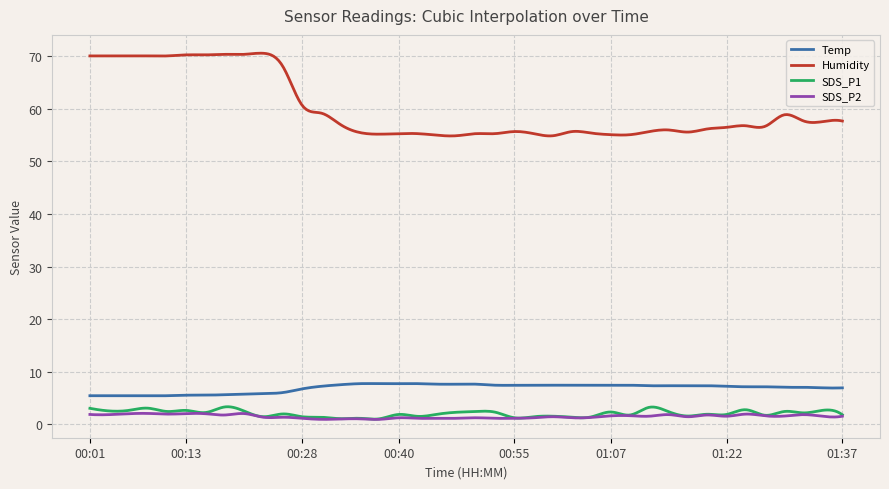

How many categories are shown in the chart?

300